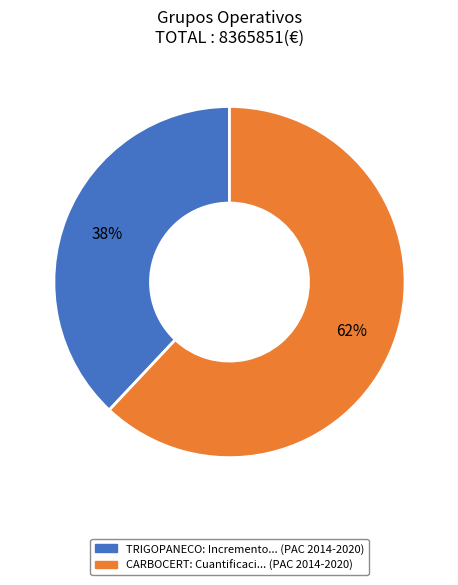

Do CARBOCERT and TRIGOPANECO together represent more than half of the pie?

Yes